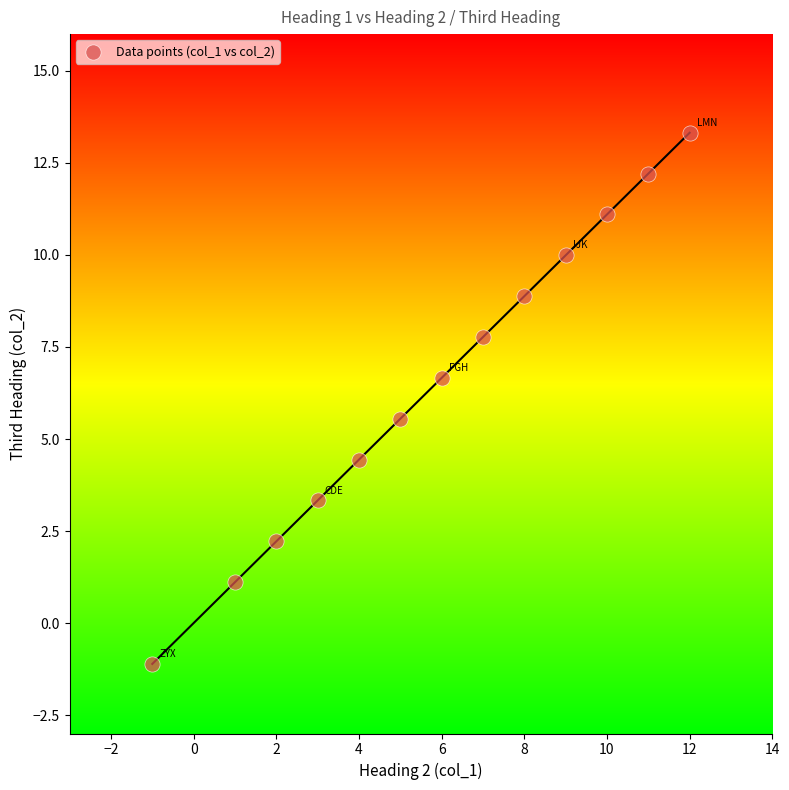

What is the range of Y values (max minus min)?

14.4